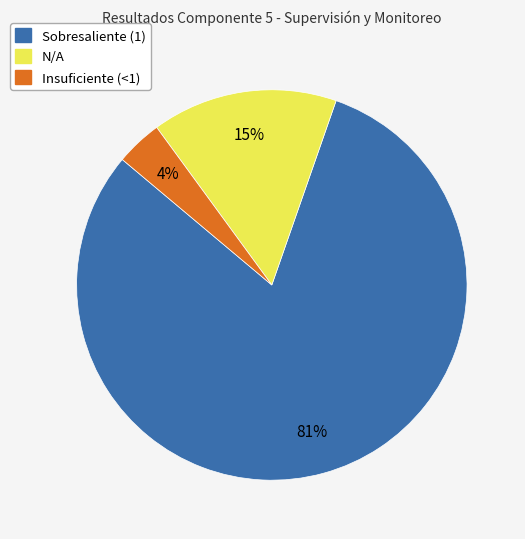

To the nearest percent, what is the difference between the largest and smallest slice percentages?

77%